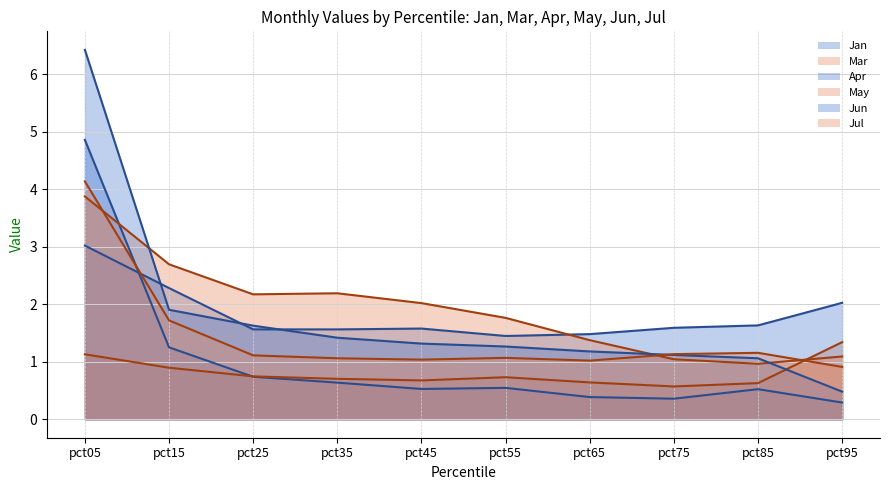

How many values in the May series are below 2?

5